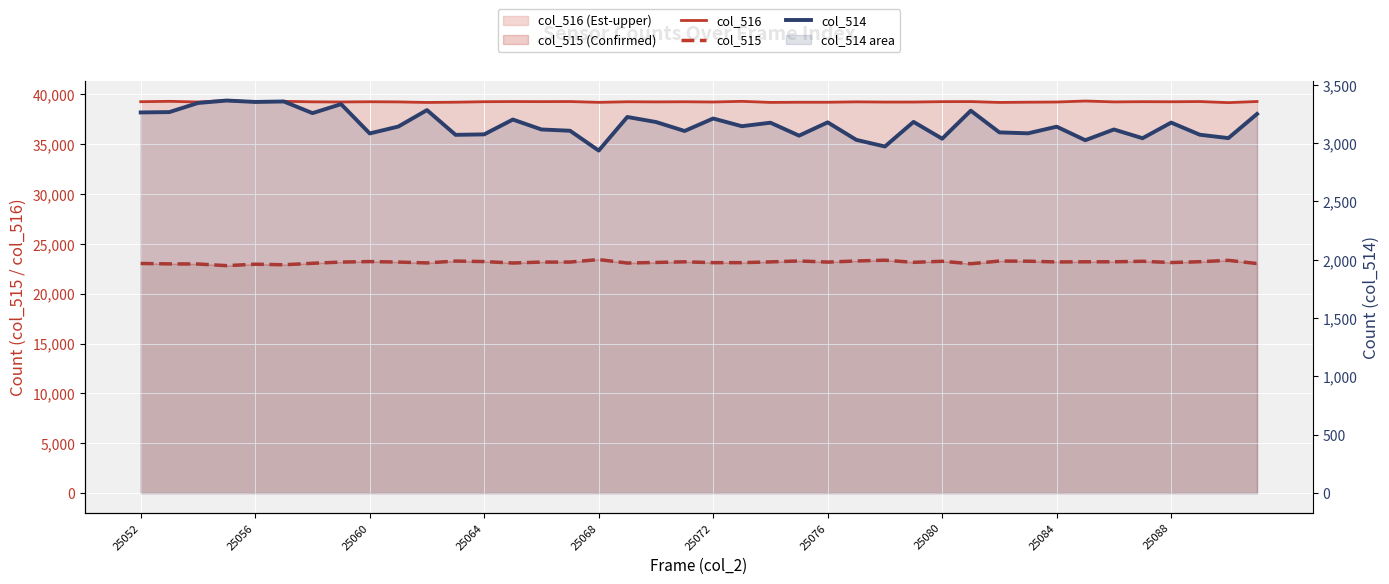

Where is col_514 nearest to the value 3150?

21